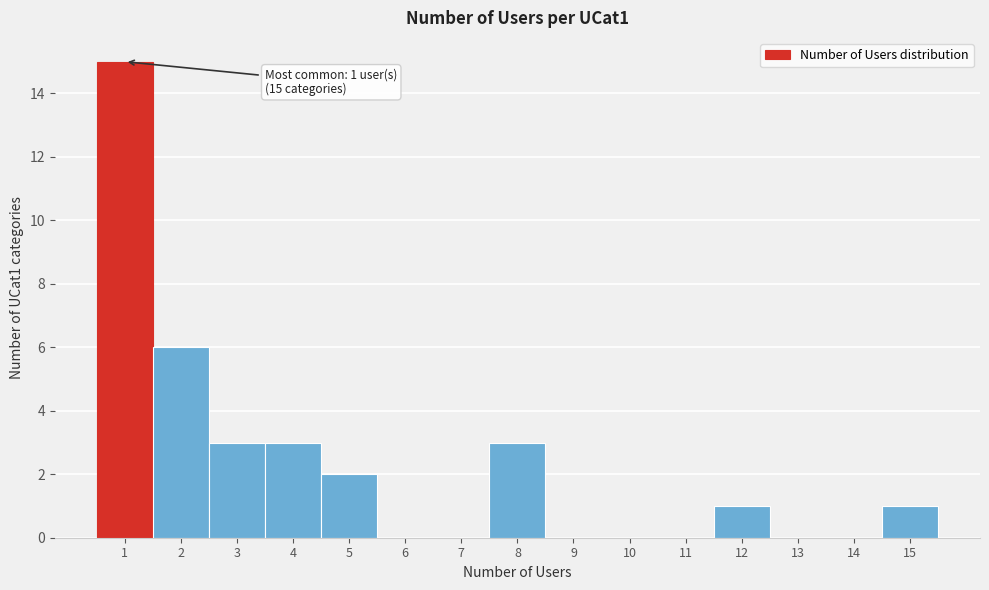

Over which range of the x-axis is the bar tallest?

0.5 to 1.5